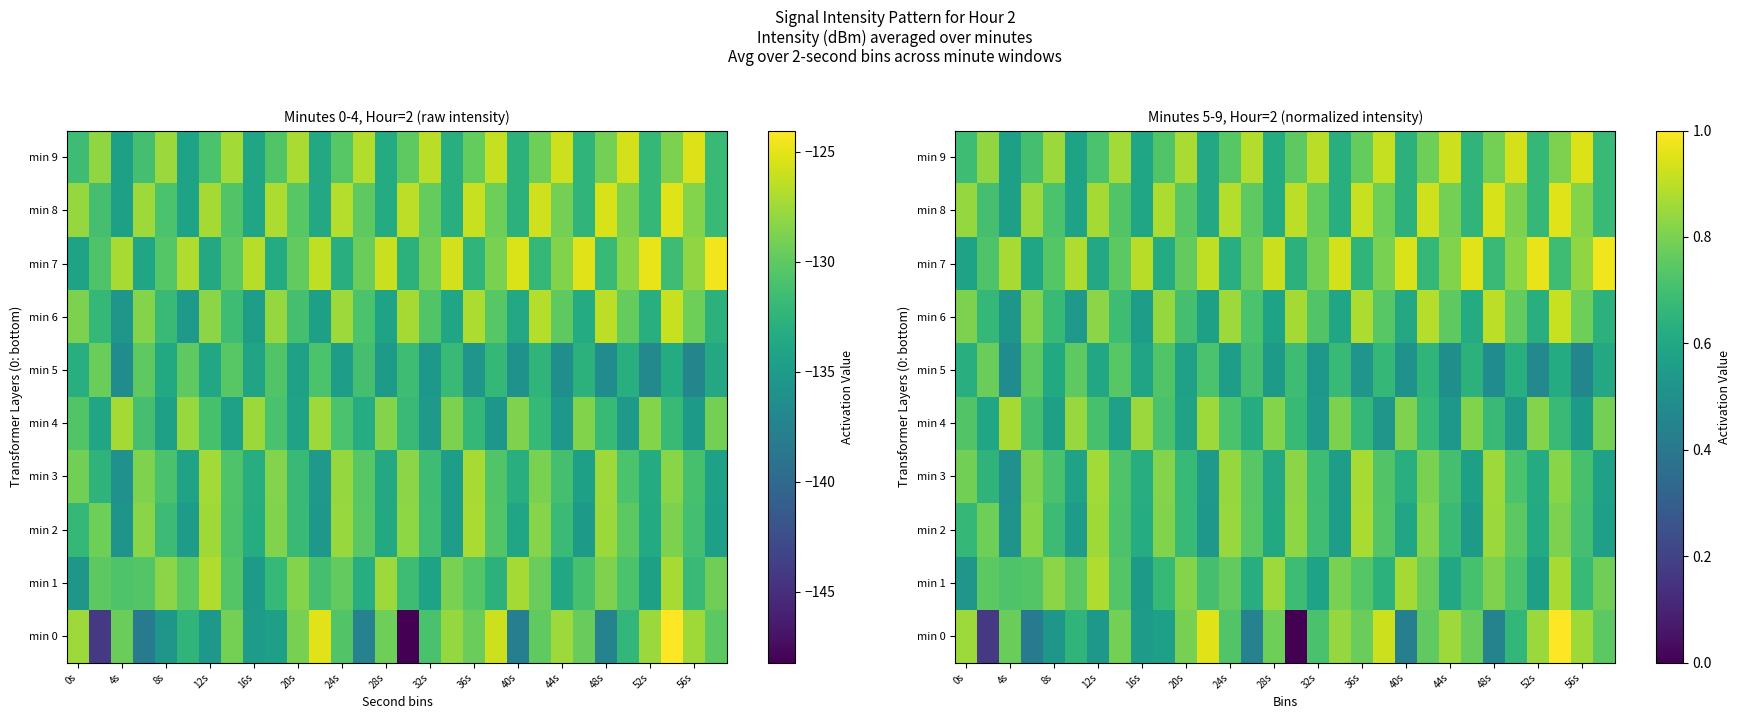

How many min 2 values are between 0 and 1?

30